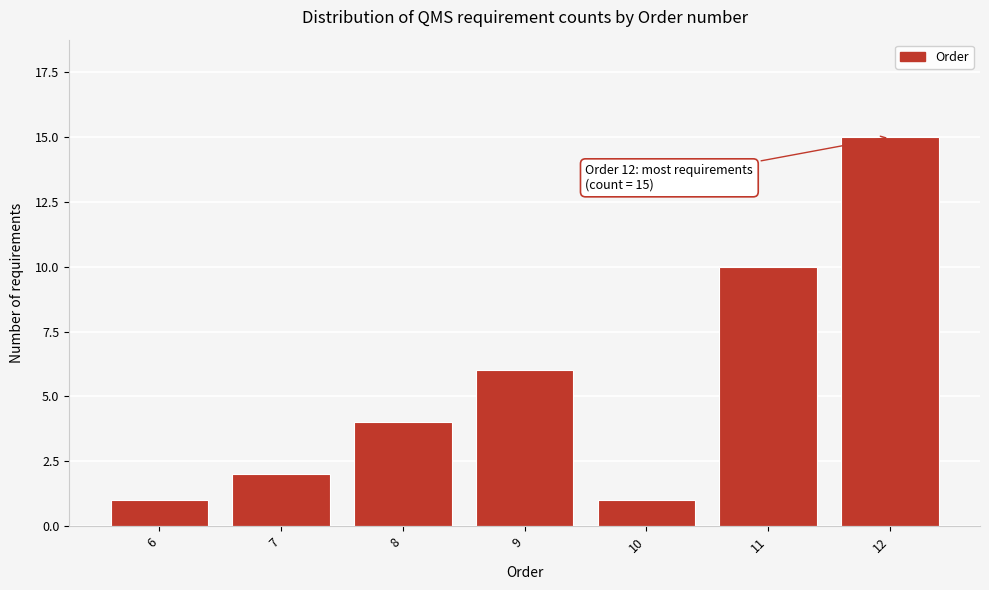

Reading left to right, transcribe all the data shown in this chart.

6=1	7=2	8=4	9=6	10=1	11=10	12=15